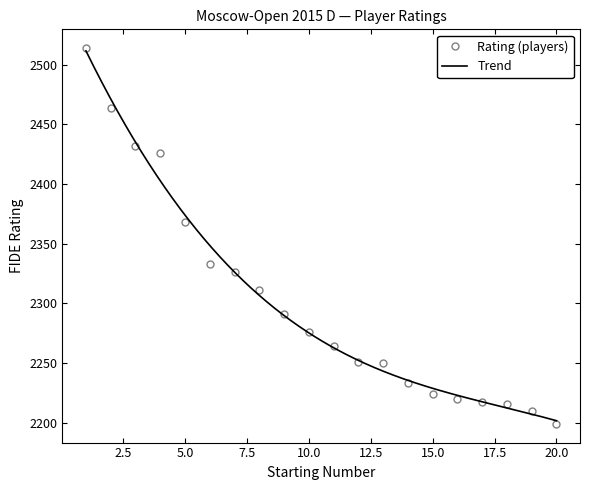

How many categories are shown in the chart?

20